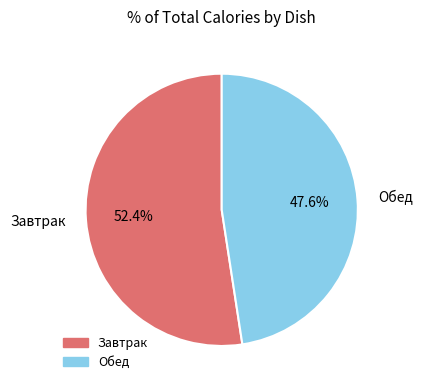

Approximately how many times larger is the value at Завтрак compared to Обед?

1.1